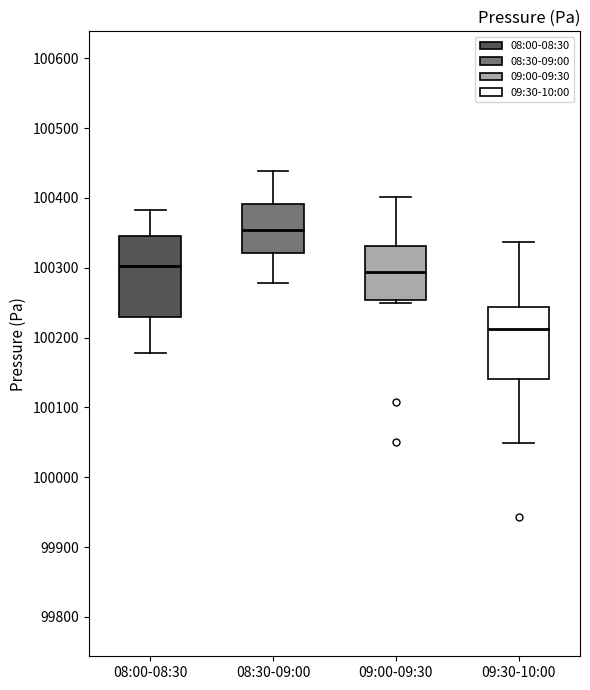

Reading left to right, read every box against the y-axis: the position of its median line, the range the box covers, and the ends of its whiskers. The values are not printed on the chart, so give them approximately, as read against the axis.

08:00-08:30: median 100300, box 100230 to 100340, whiskers 100180 to 100380
08:30-09:00: median 100350, box 100320 to 100390, whiskers 100280 to 100440
09:00-09:30: median 100290, box 100250 to 100330, whiskers 100250 (just below the box's lower edge) to 100400
09:30-10:00: median 100210, box 100140 to 100240, whiskers 100050 to 100340